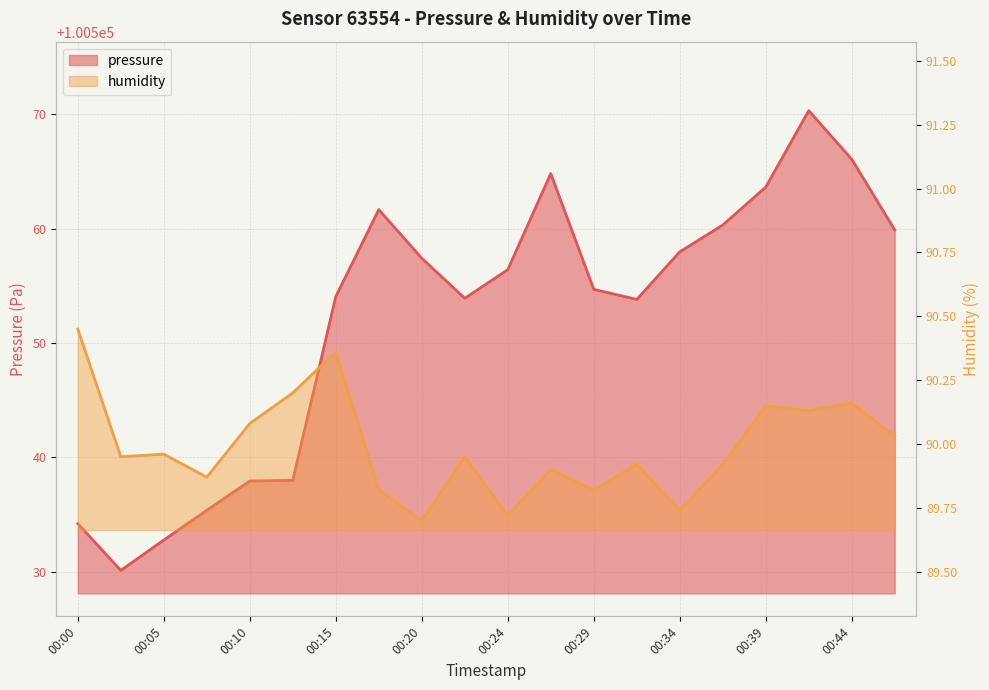

At how many categories does at least one series exceed 73682?

20